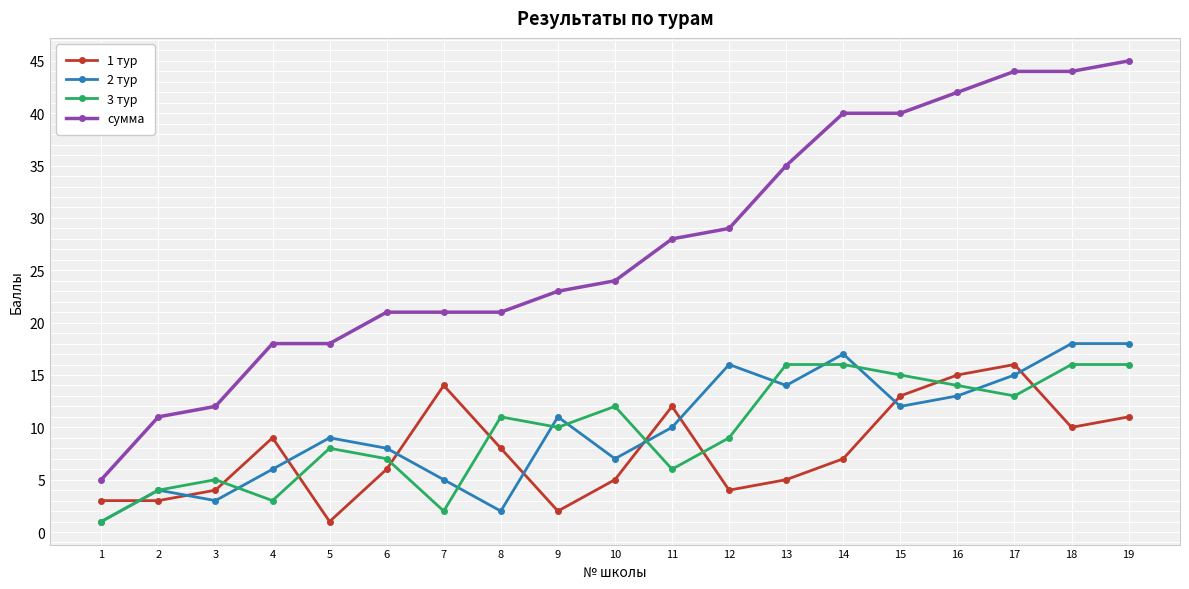

At how many categories does at least one series exceed 15?

16